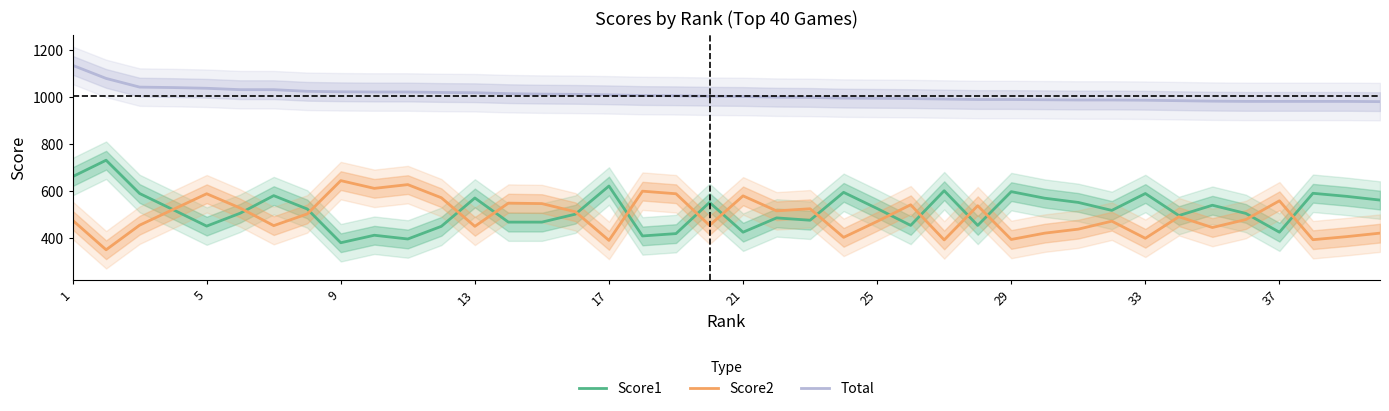

How many lines are shown in the chart?

3